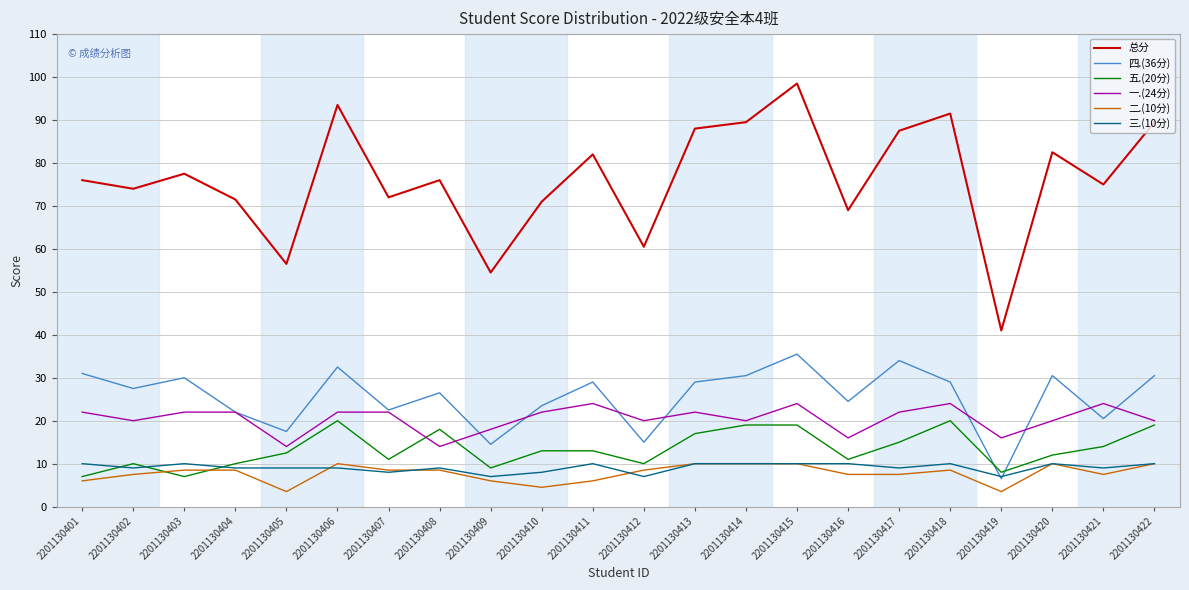

Count the number of categories in the chart.

22